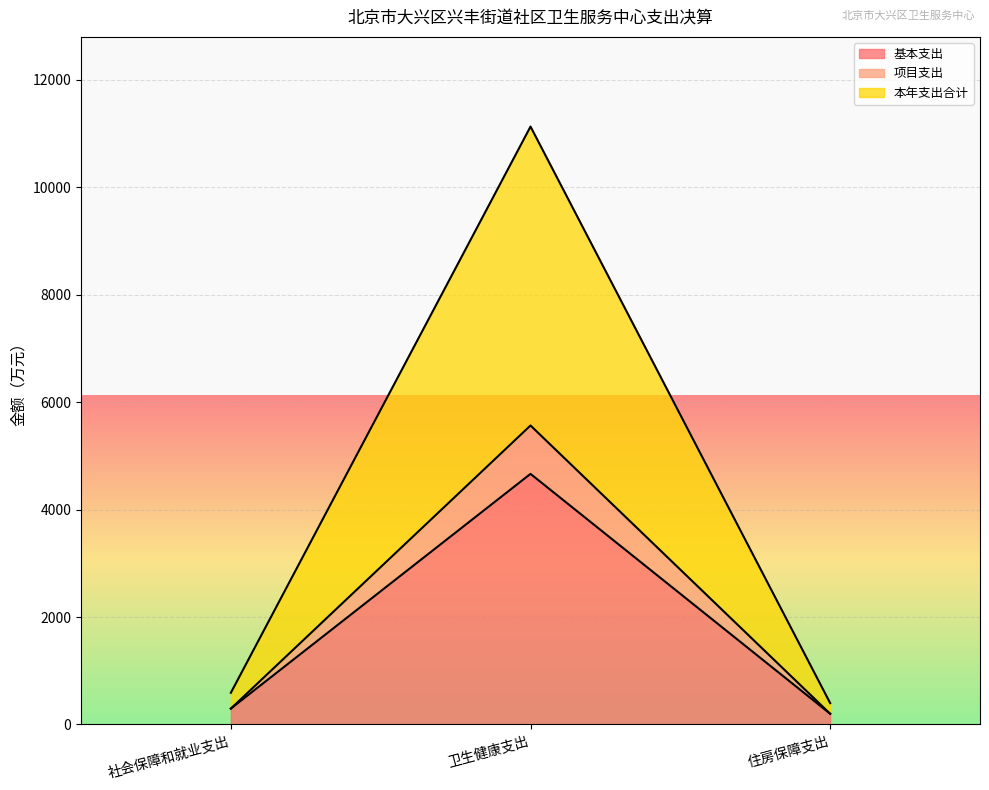

At which category is the sum across all series the highest?

卫生健康支出